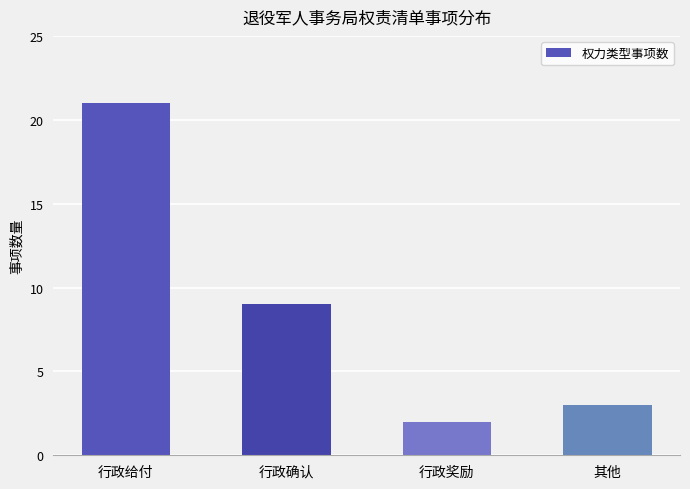

Where is the data nearest to the value 11?

行政确认